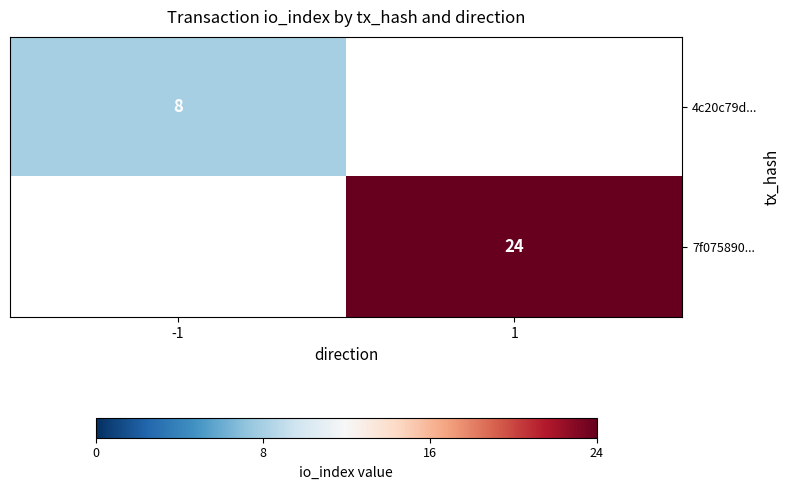

At which category does the chart reach its minimum across all series?

-1